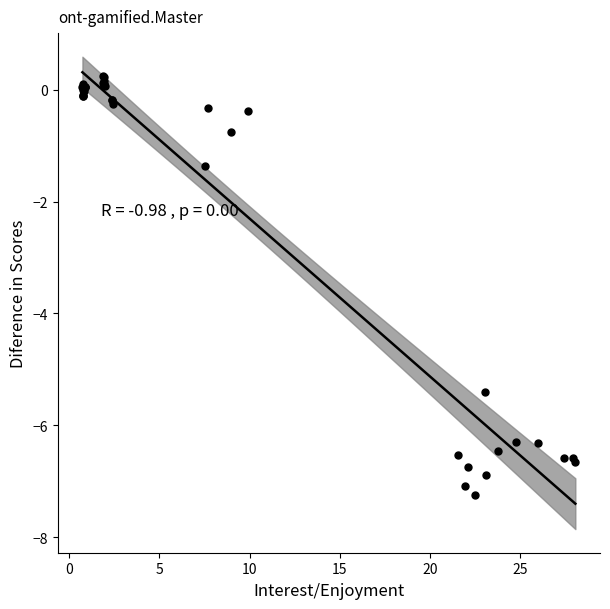

What Y value in the scatter plot is closest to -3?

-1.4